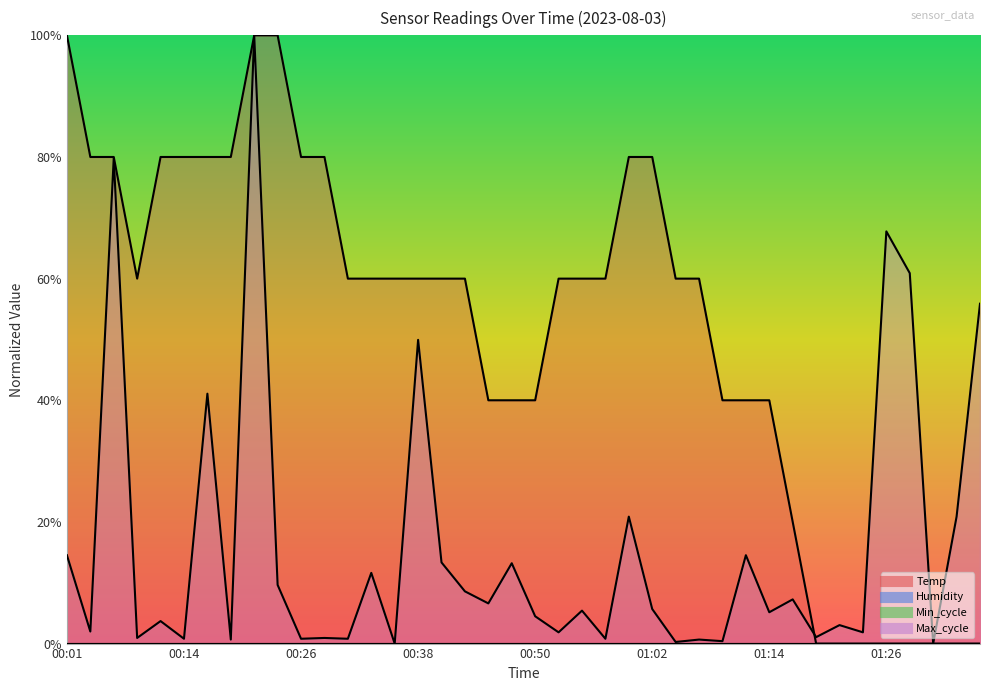

List the labels in order of Temp value, smallest first.

01:19, 01:22, 01:24, 01:26, 01:29, 01:31, 01:34, 01:36, 01:17, 00:45, 00:47, 00:50, 01:09, 01:12, 01:14, 00:09, 00:30, 00:33, 00:35, 00:38, 00:40, 00:43, 00:52, 00:55, 00:57, 01:04, 01:07, 00:04, 00:06, 00:11, 00:14, 00:16, 00:18, 00:26, 00:28, 01:00, 01:02, 00:01, 00:21, 00:23